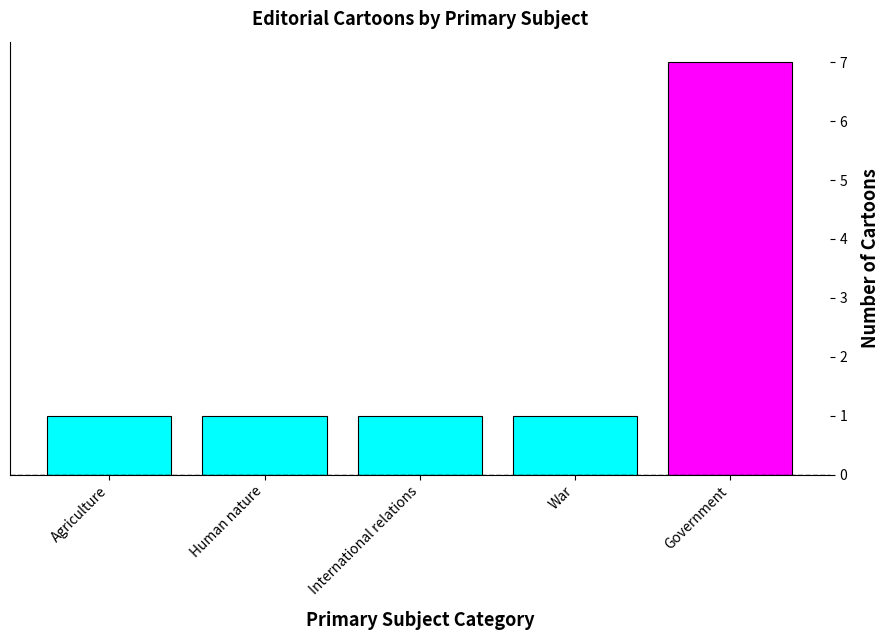

What is the label of the 2nd bar from the right?

War